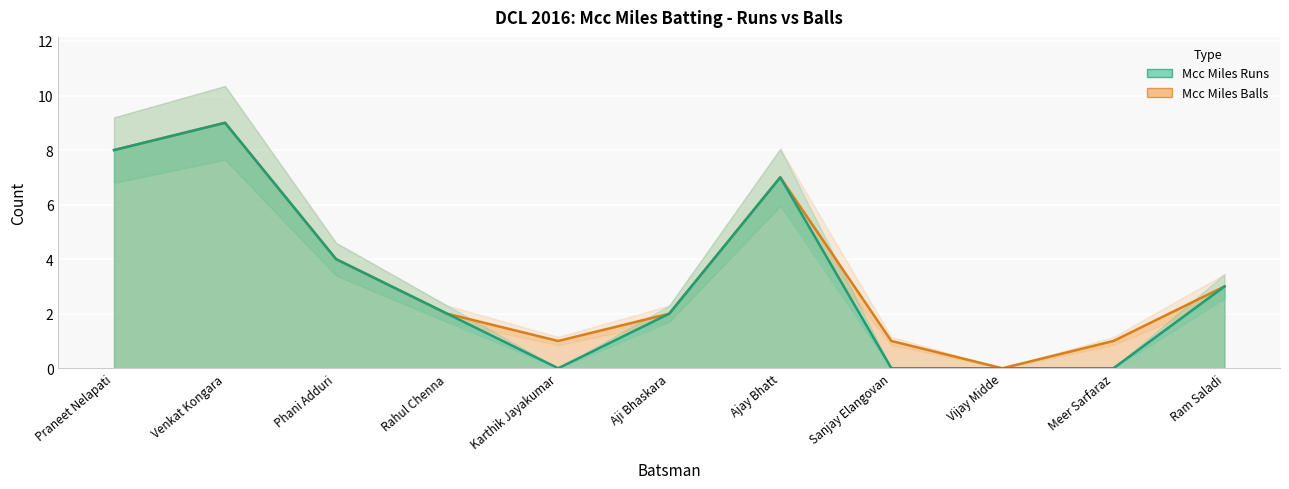

What is the maximum value shown in the chart?

9